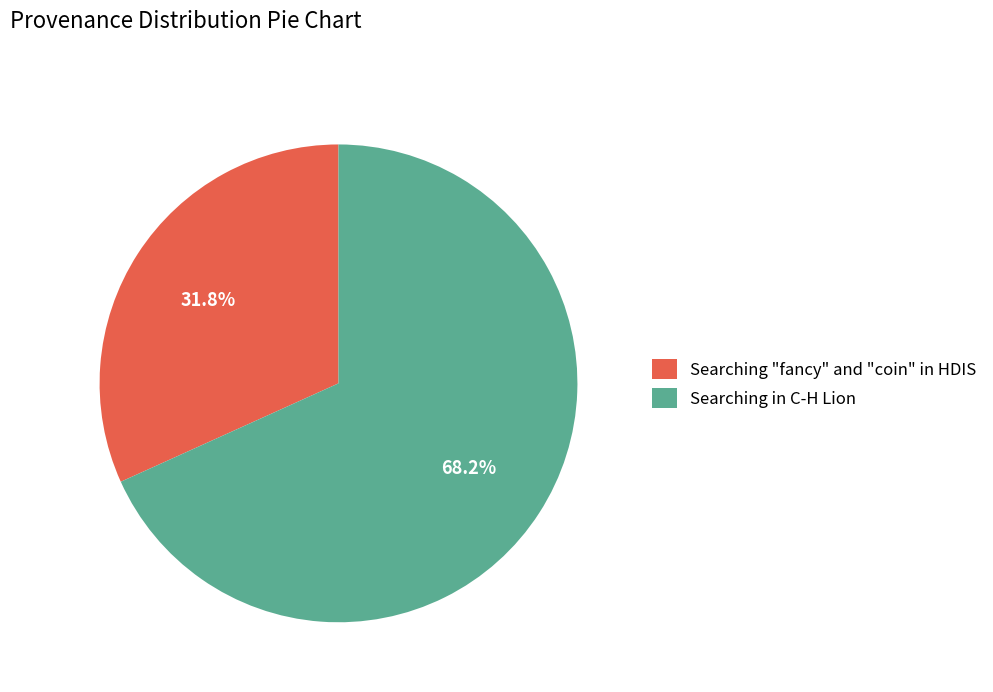

To the nearest percent, what percentage of the pie is Searching "fancy" and "coin" in HDIS?

32%